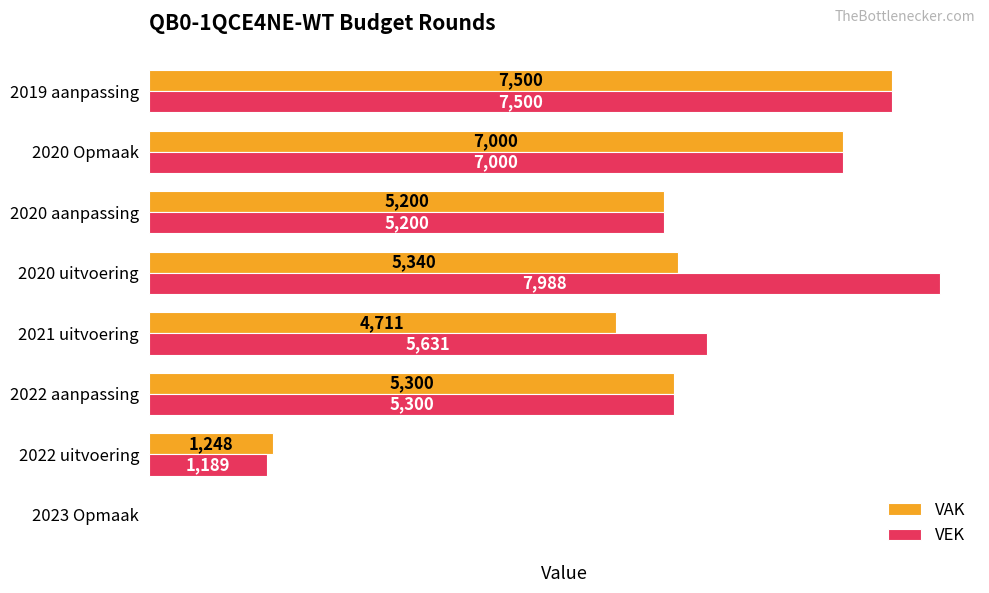

Which category has the highest value in the VAK series?

2019 aanpassing